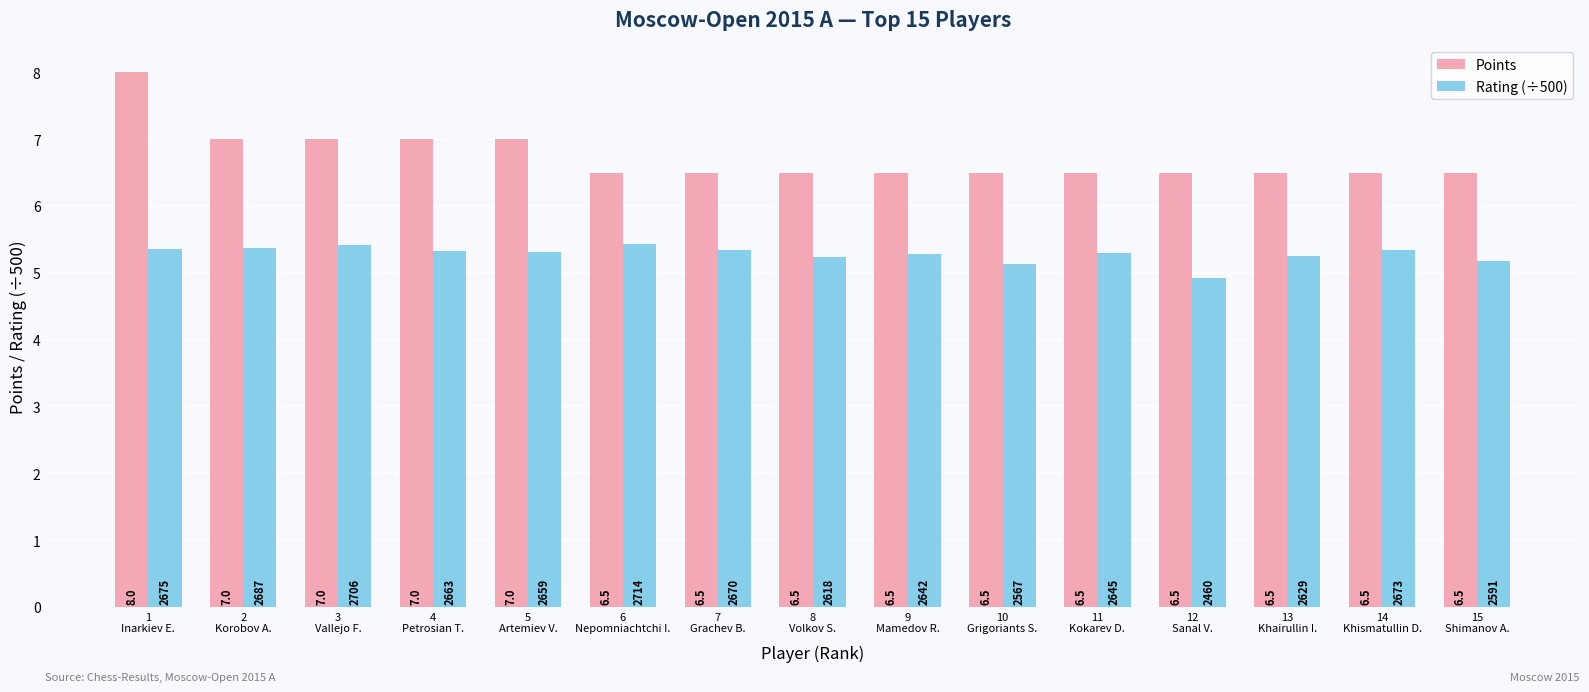

Rank the series by their average value, from lowest to highest.

Rating (÷500), Points